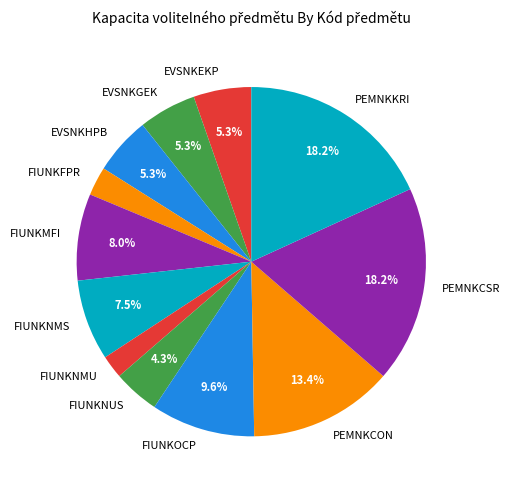

What is the smallest slice in the pie chart?

FIUNKNMU